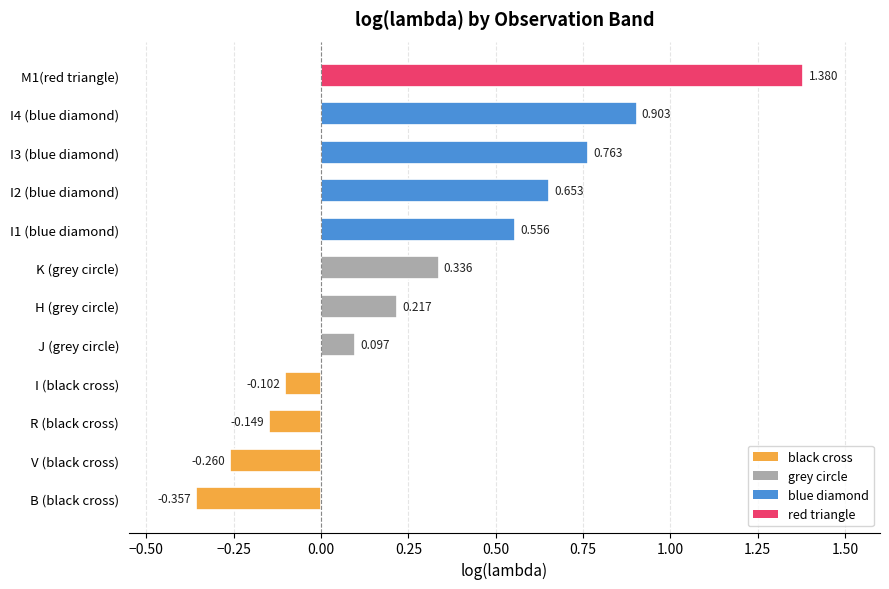

What is the change in value from B (black cross) to I2 (blue diamond)?

+1.0